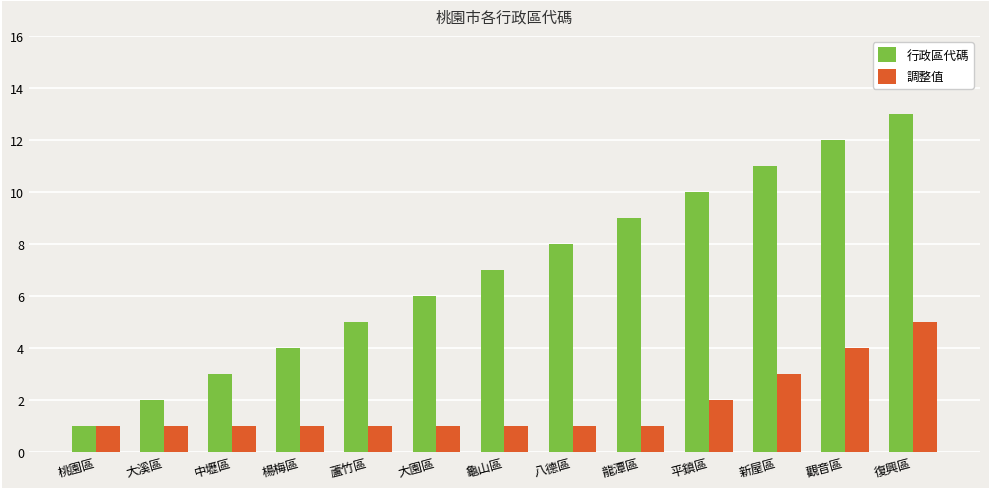

How many bars are there in total?

26